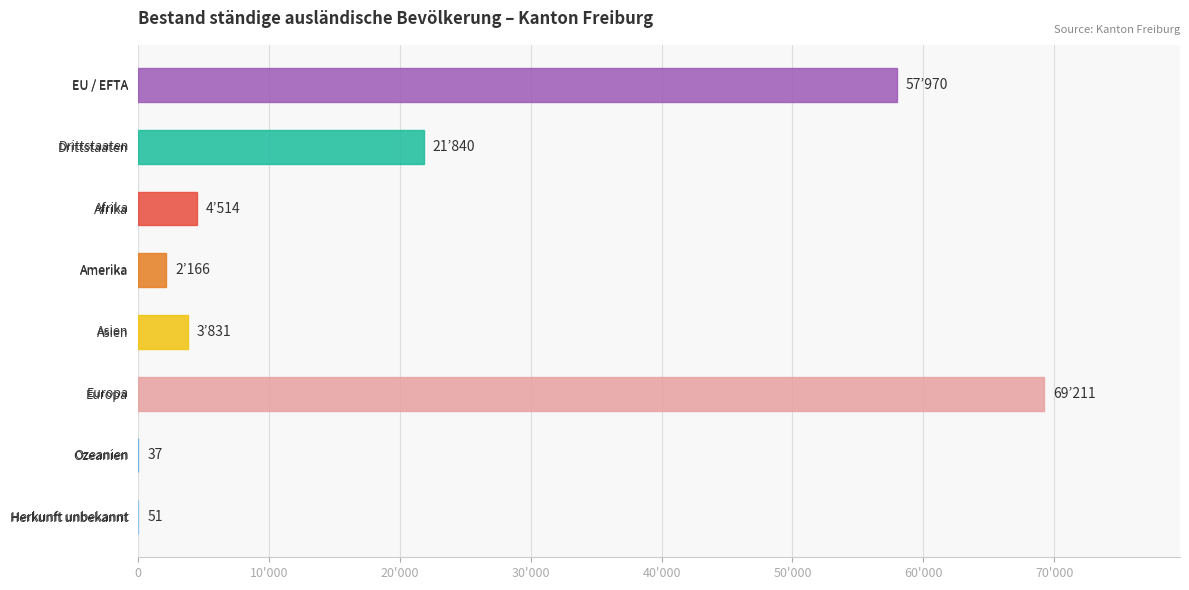

Are the bars horizontal?

Yes